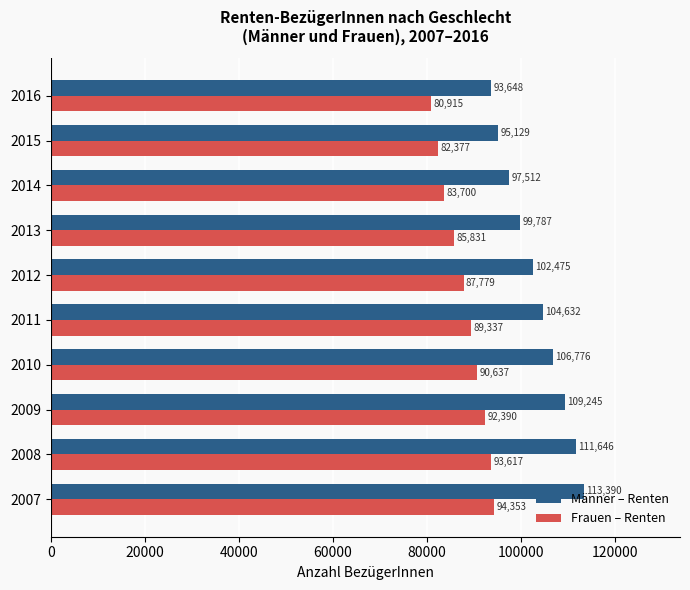

What is the difference between the maximum and second lowest values in the Frauen – Renten series?

11976